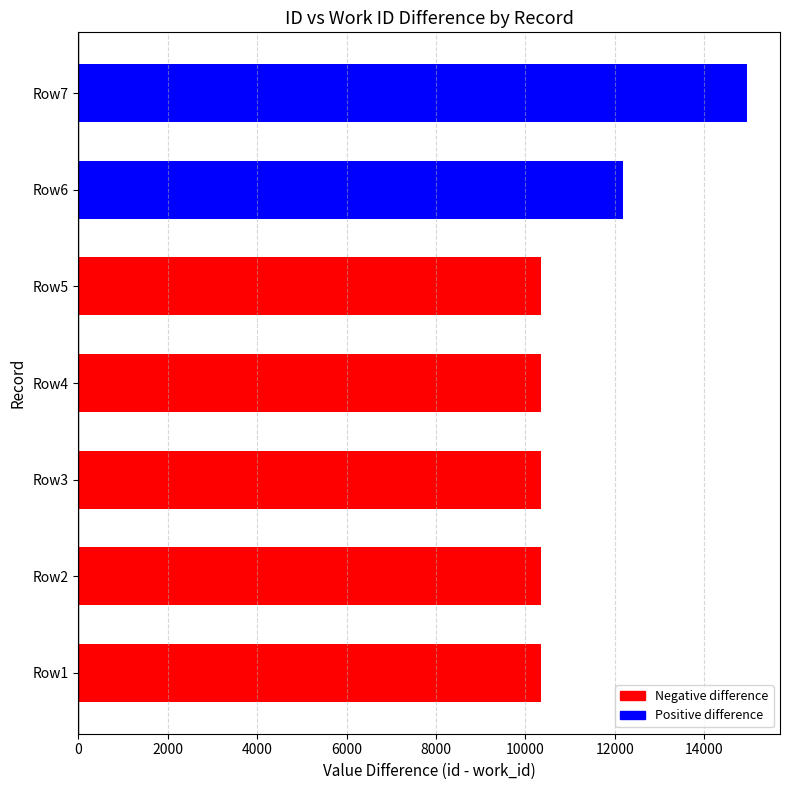

How many bars are there in total?

7